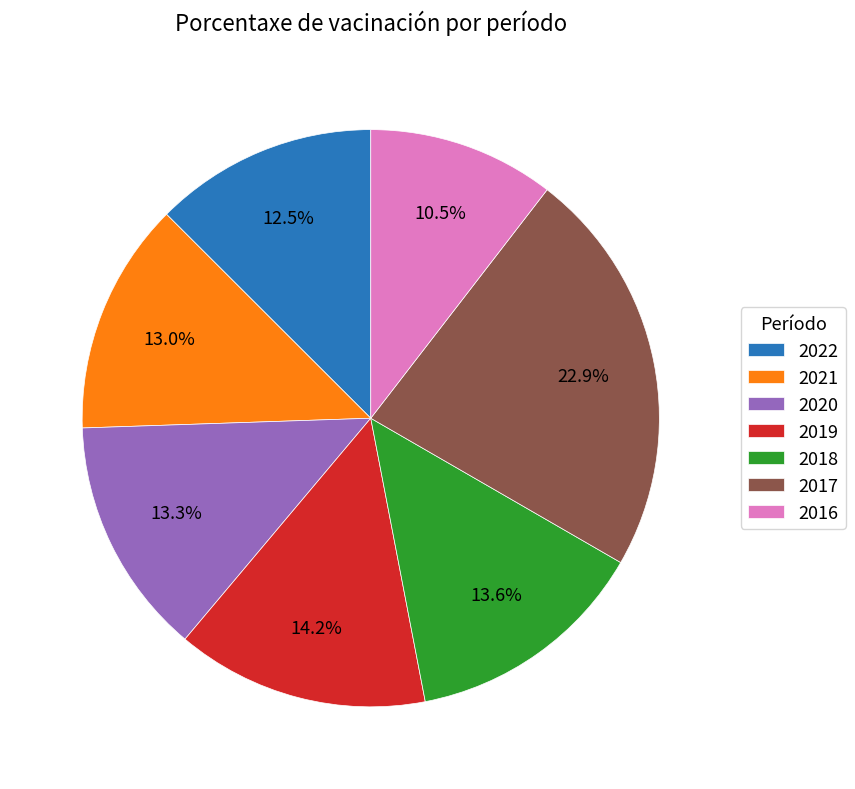

Combined, what portion of the pie is 2019 and 2018?

27.8%